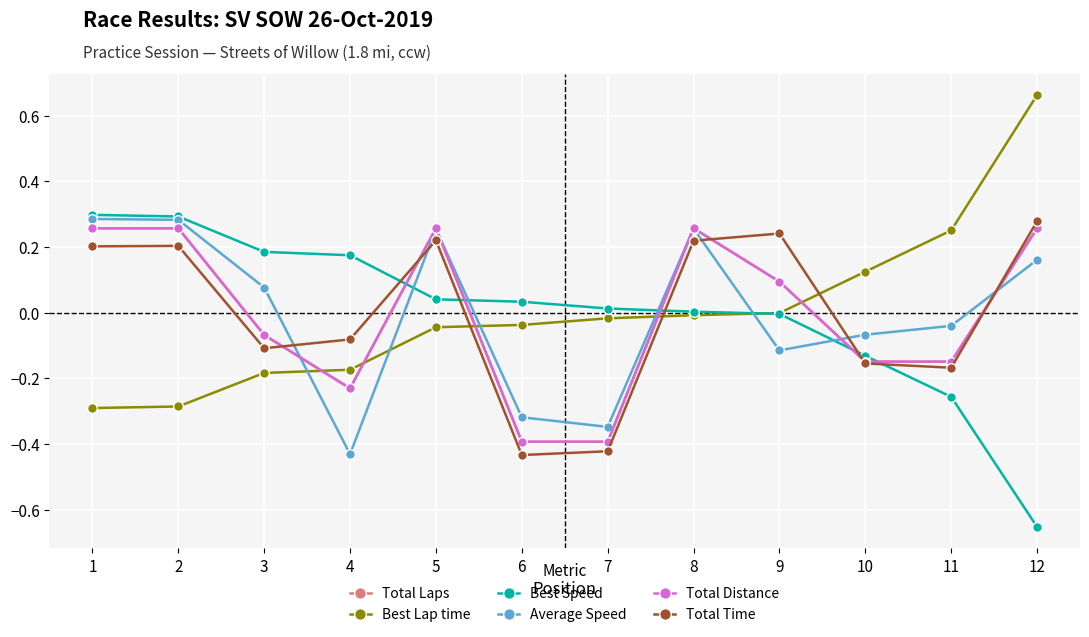

How many interior local valleys does the Total Distance series have?

1